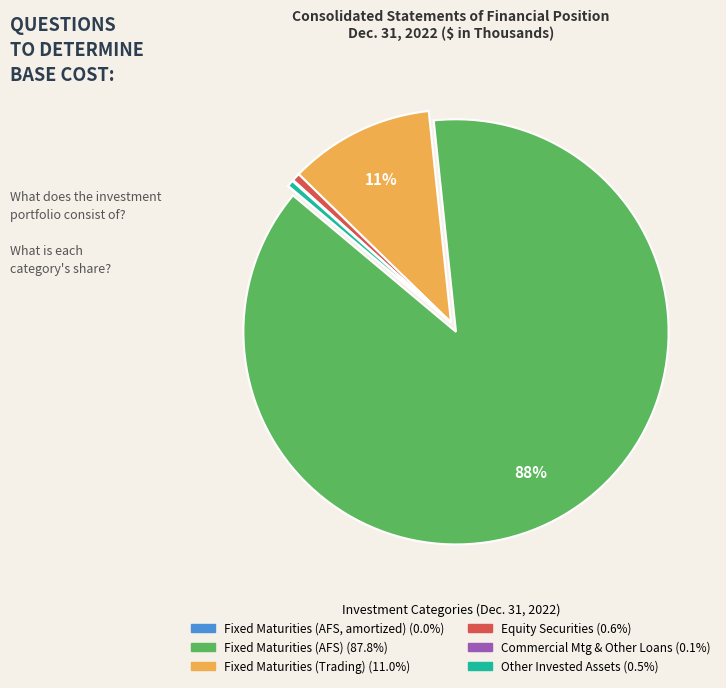

To the nearest percent, what is the average slice percentage?

17%